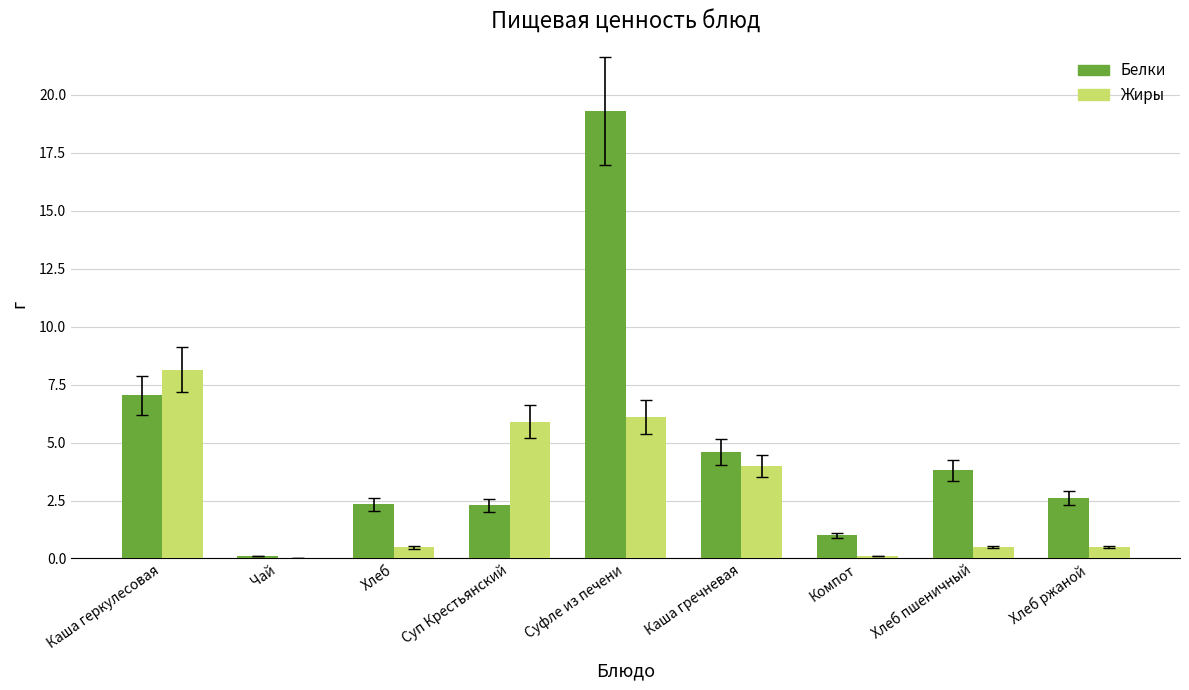

Which series has the largest total across all categories?

Белки